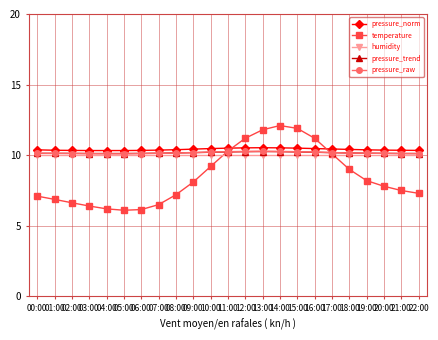

Between 15:00 and 19:00, which series saw the biggest shift?

temperature